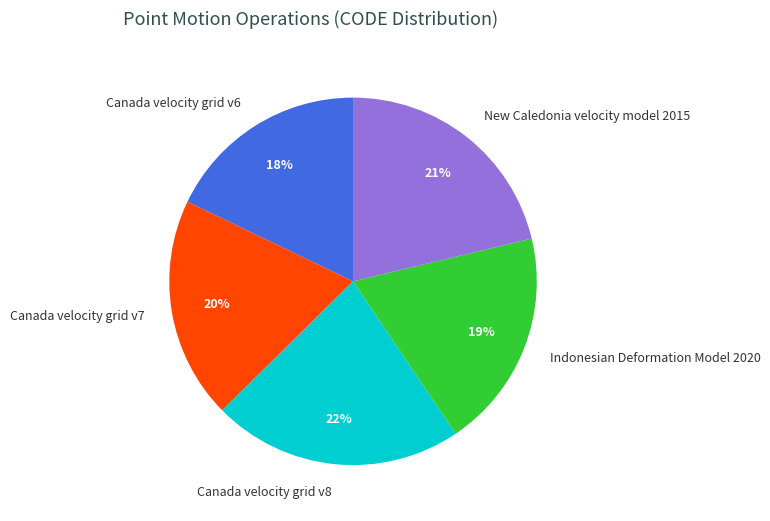

Between Canada velocity grid v6 and Indonesian Deformation Model 2020, which is larger?

Indonesian Deformation Model 2020